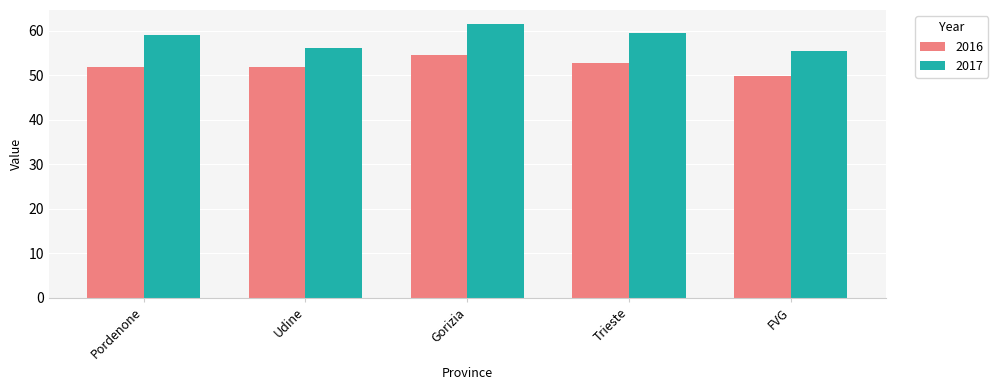

Which series has the widest spread of values?

2017